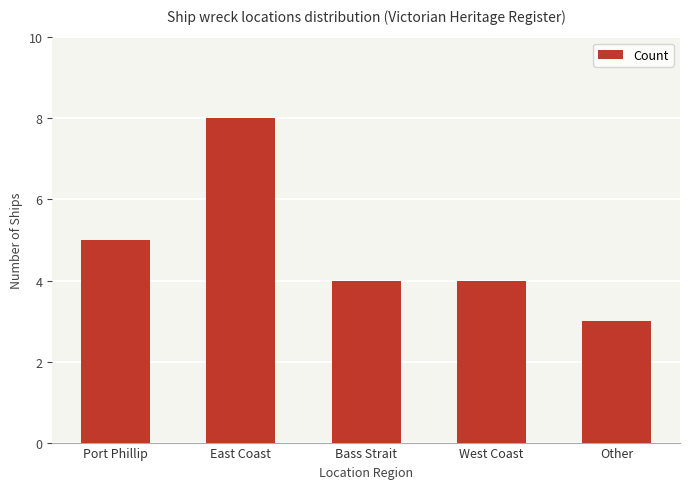

What is the sum of all values?

24